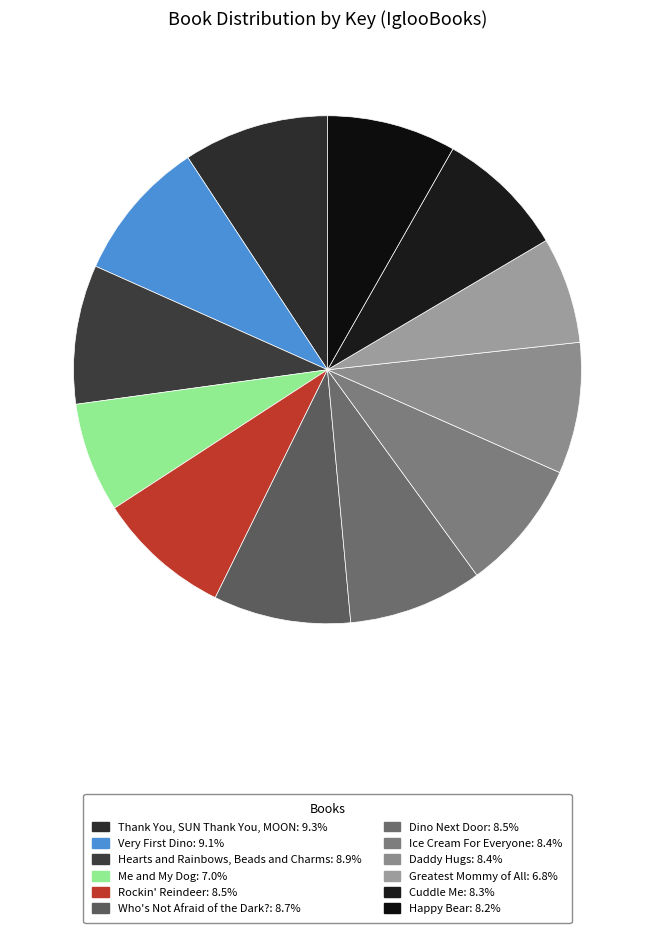

How many slices are in this pie chart?

12